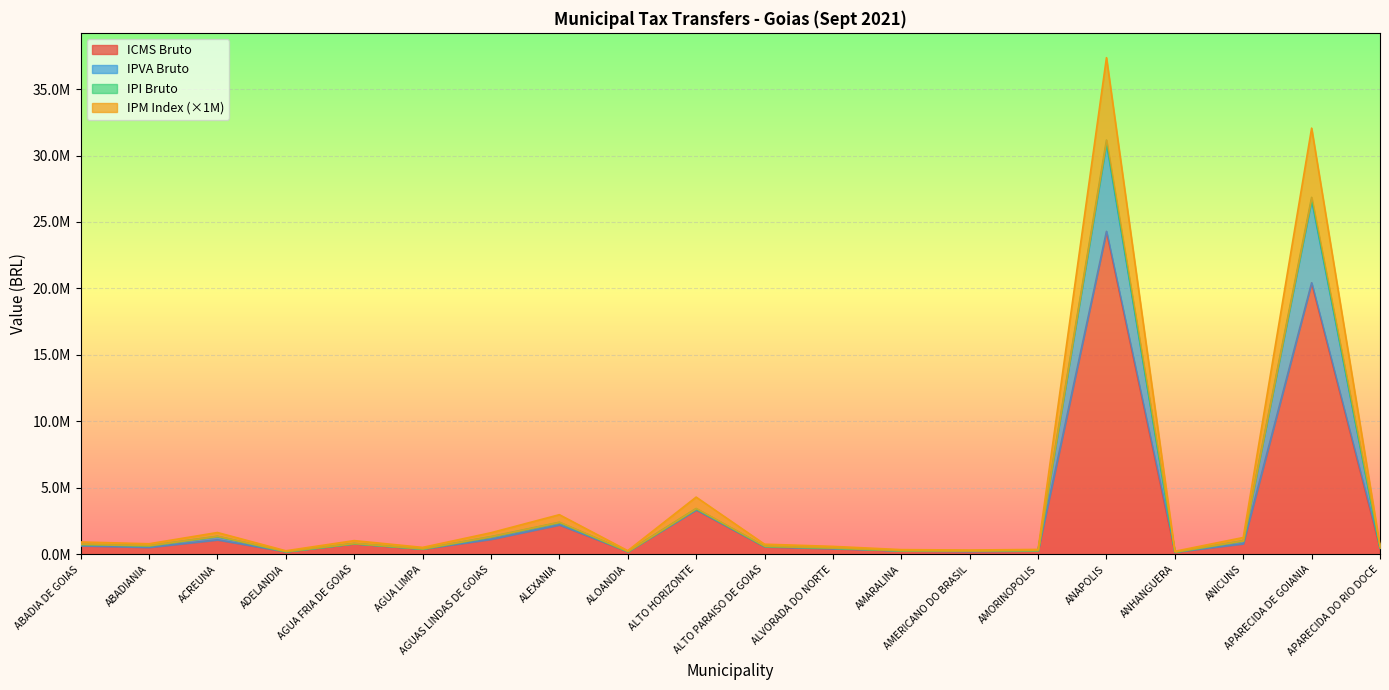

At which category does ICMS Bruto reach its first local valley?

ABADIANIA